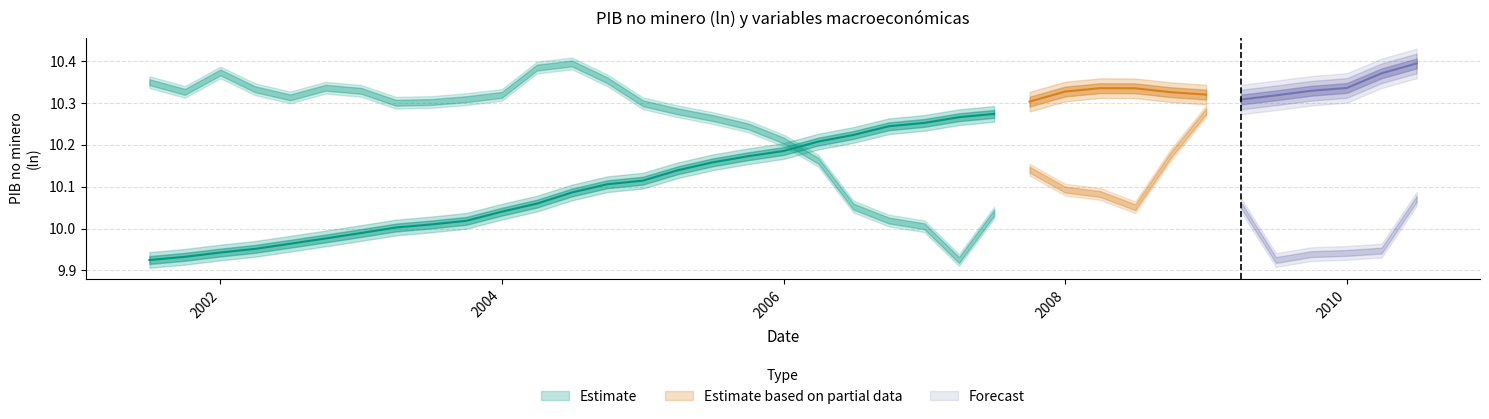

Does the chart display data point markers on the line(s)?

No